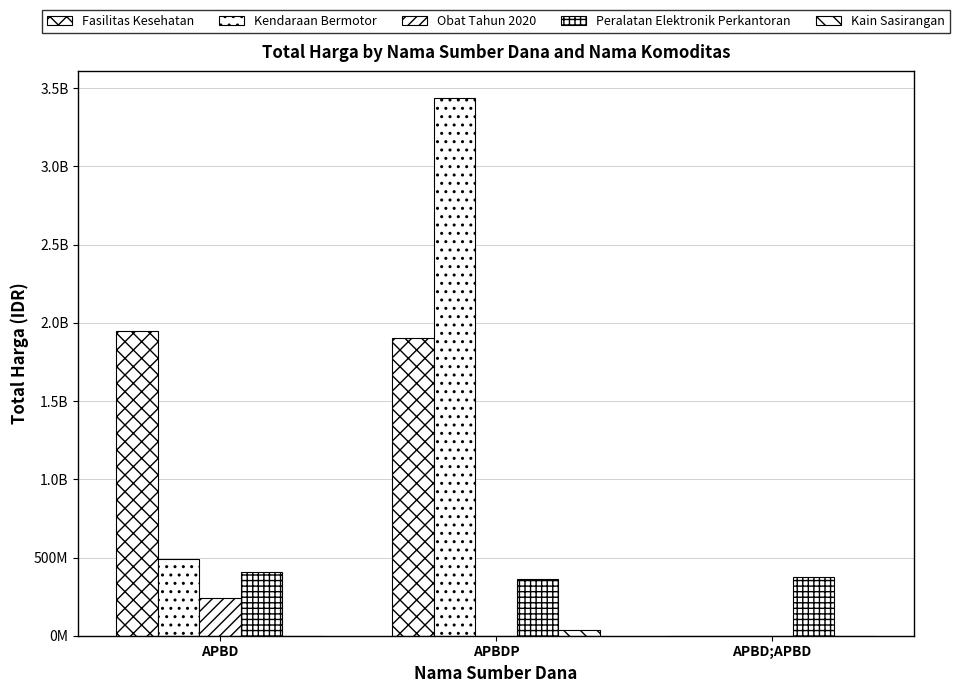

At which label is Kain Sasirangan closest to 19037500?

APBD